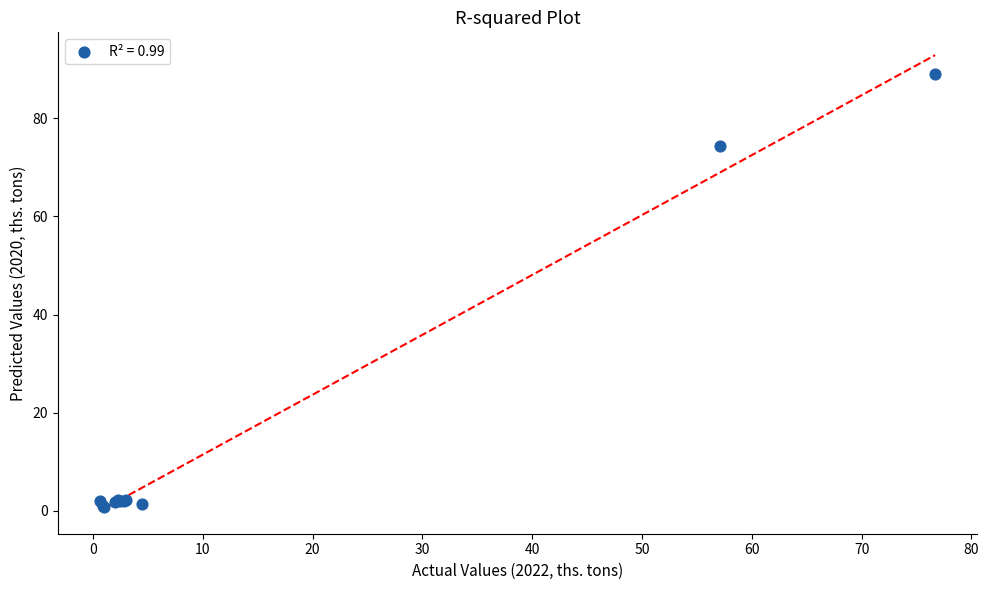

What Y value in the scatter plot is closest to 44?

74.4